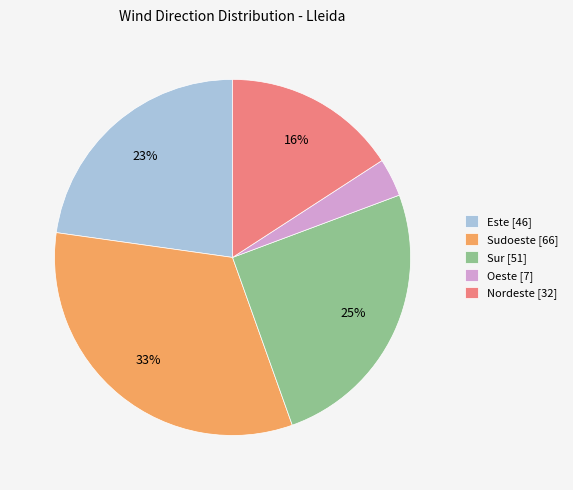

Is there any slice that represents more than half of the pie?

No